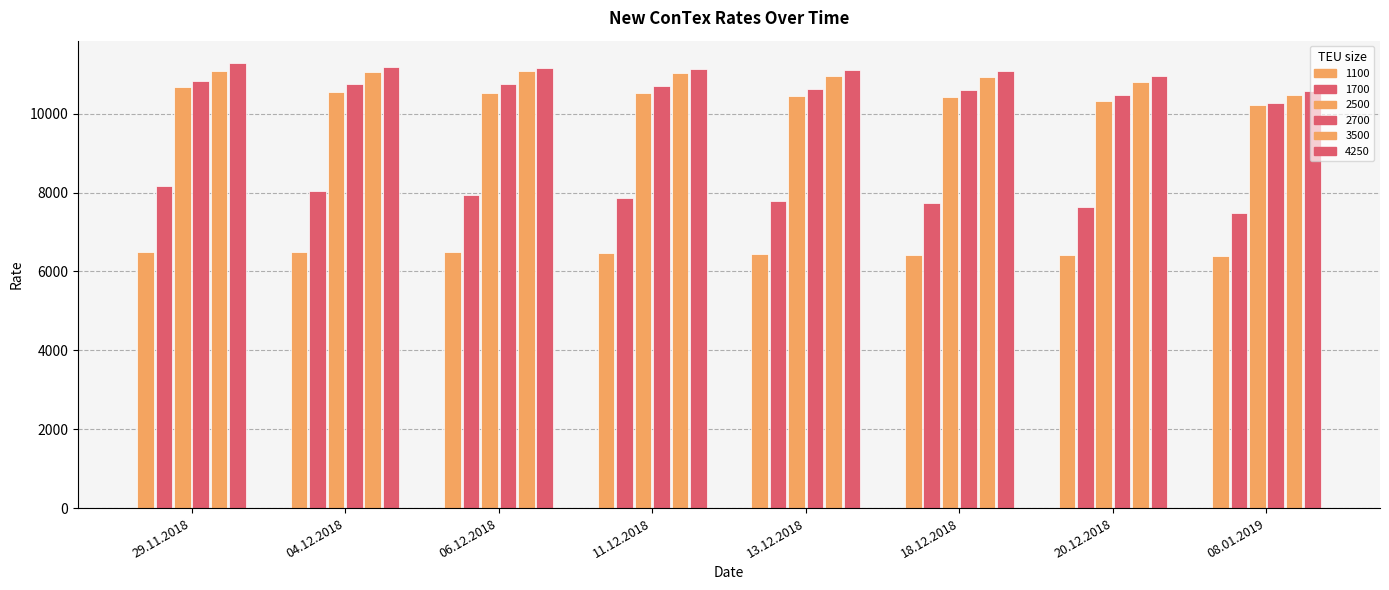

List the labels in order of 1100 value, smallest first.

08.01.2019, 20.12.2018, 18.12.2018, 13.12.2018, 11.12.2018, 06.12.2018, 04.12.2018, 29.11.2018